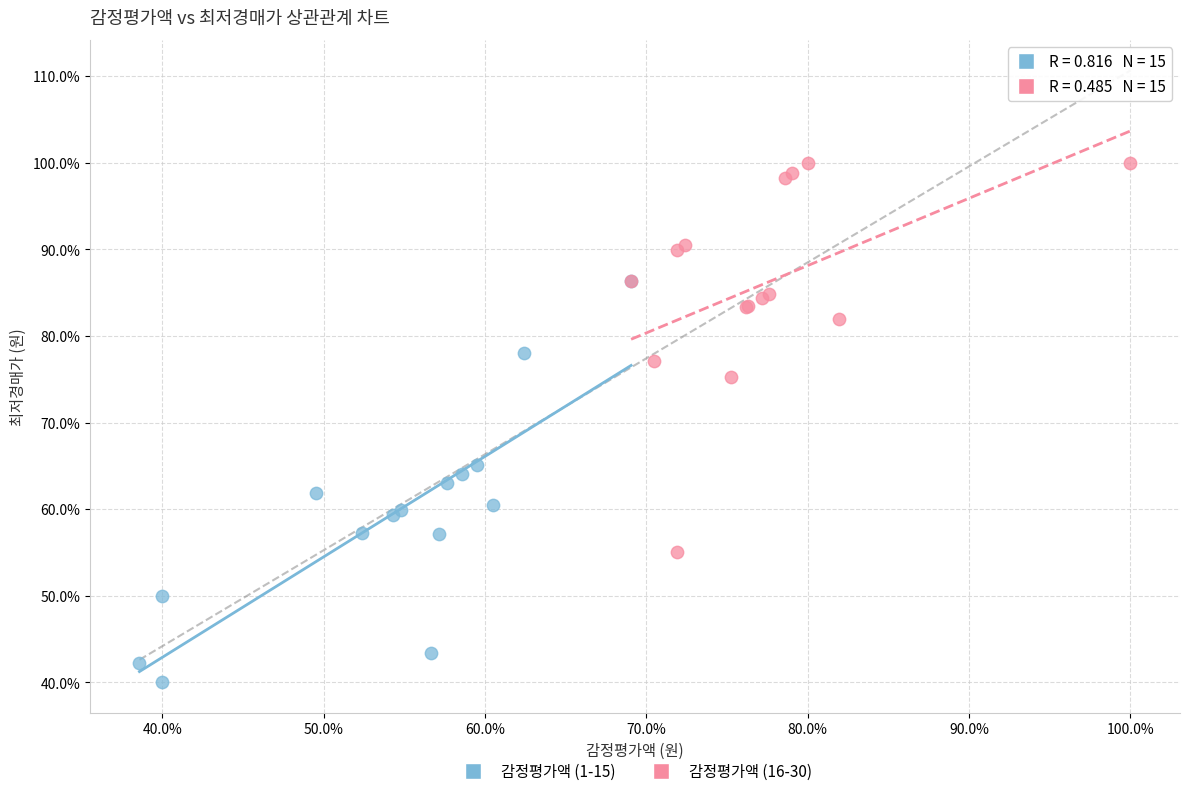

What are all the series names shown in the legend?

감정평가액 (1-15), 감정평가액 (16-30)